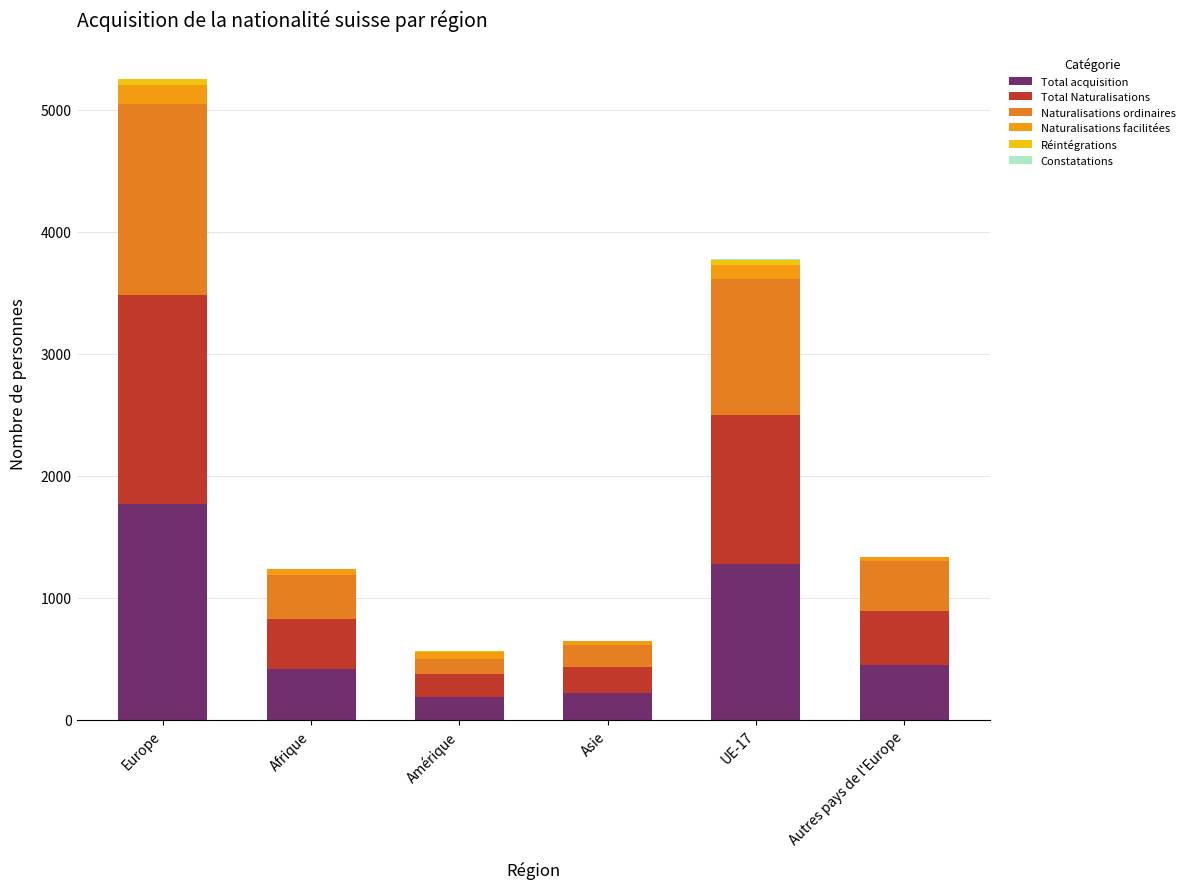

How many data points does each series have?

6